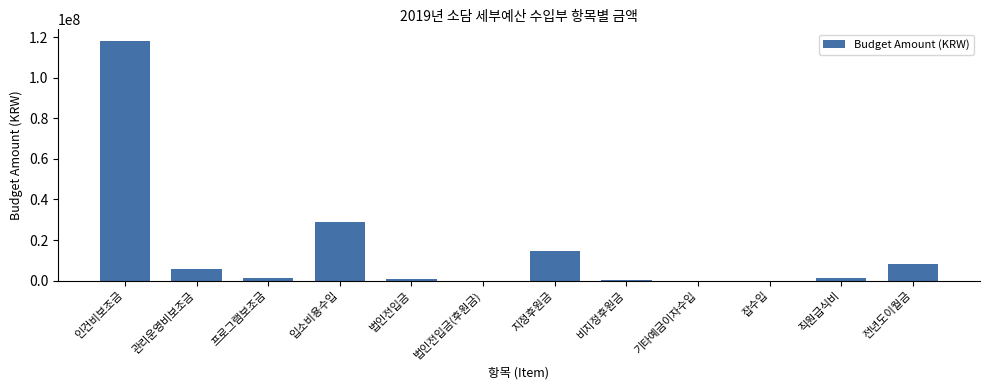

Between 관리운영비보조금 and 기타예금이자수입, which is larger?

관리운영비보조금